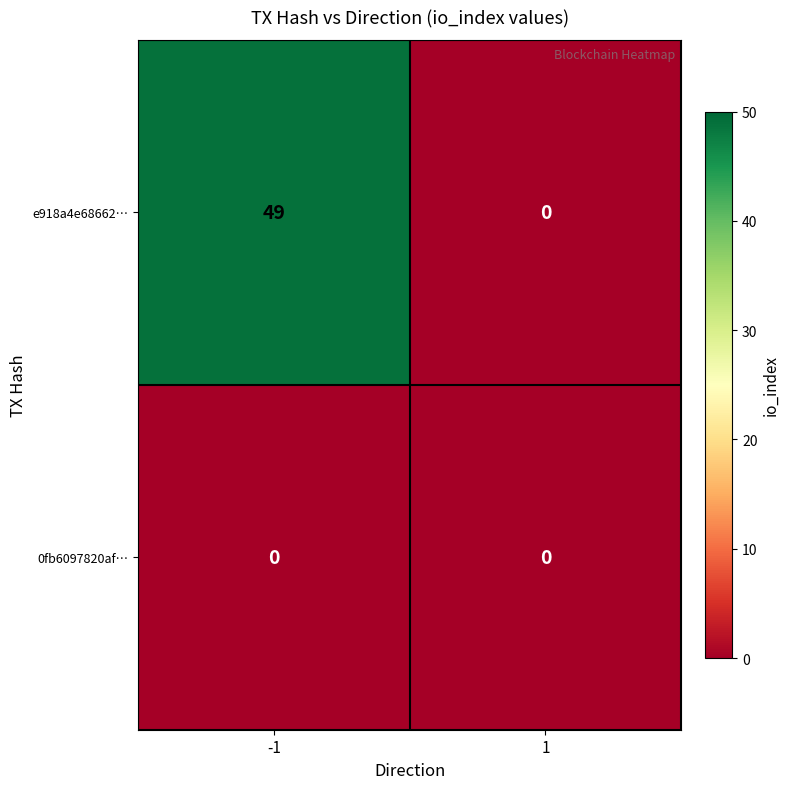

What is the total value across all series at -1?

49